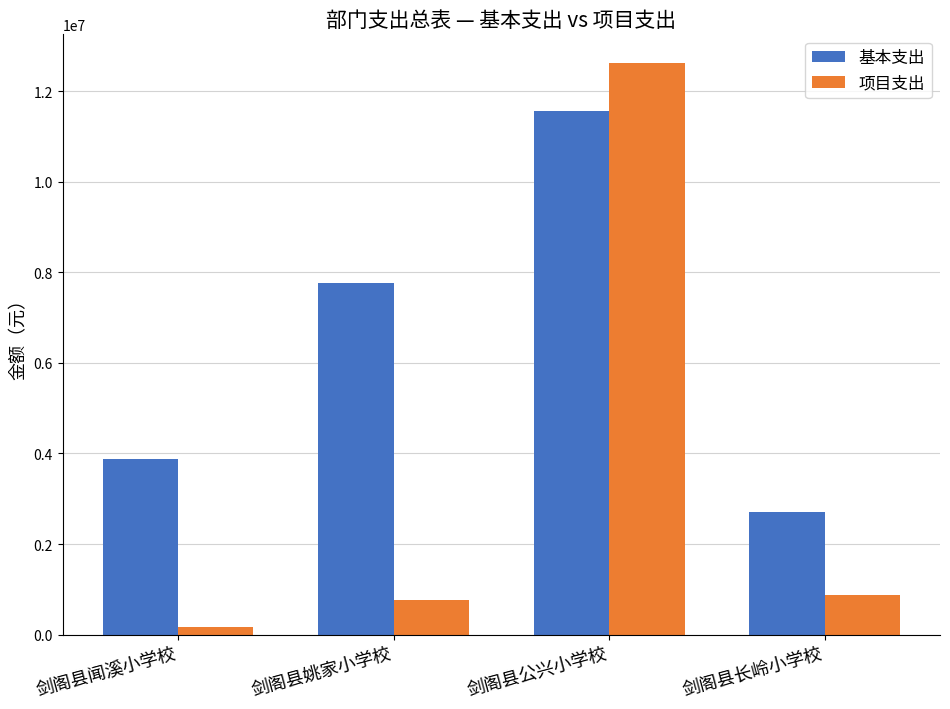

The 基本支出 series shows 3888385.7 at 剑阁县闻溪小学校. True or false?

True